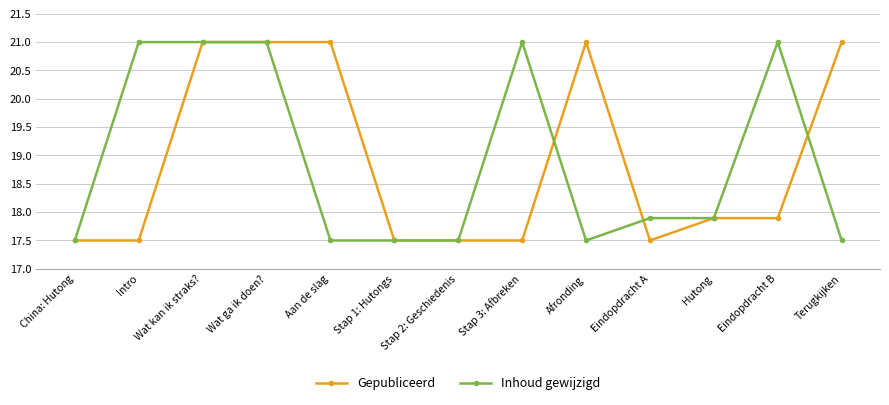

Count the Inhoud gewijzigd values in the range 17 to 20.

8